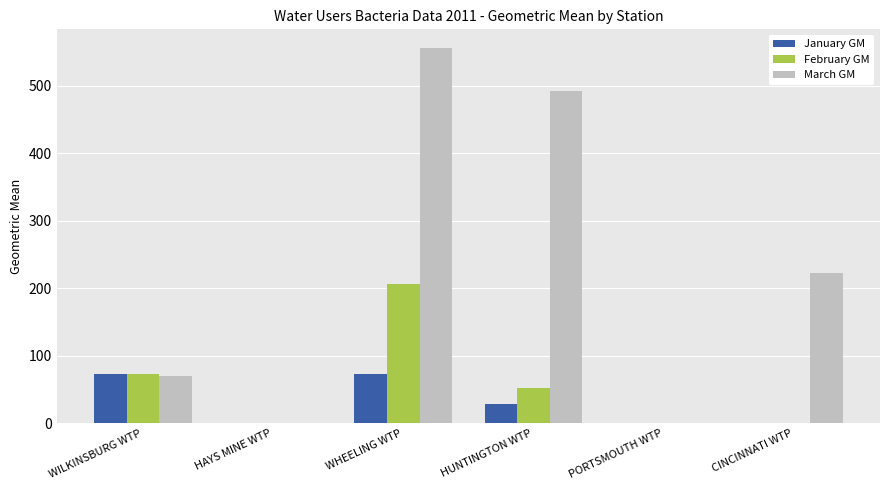

Does the chart contain stacked bars?

No